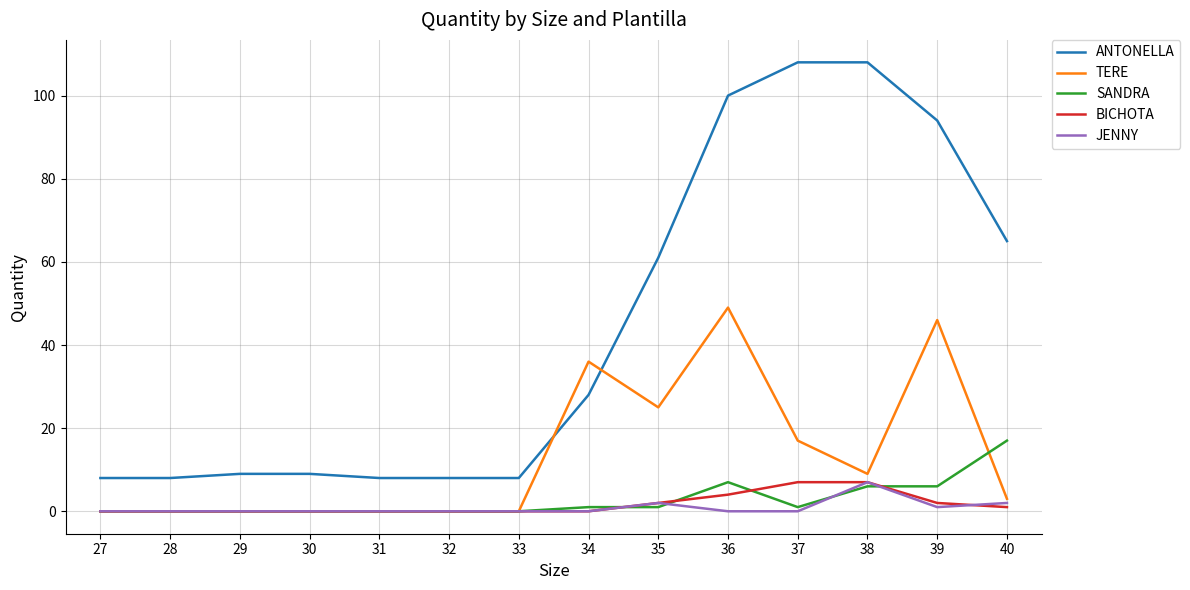

The value of JENNY at 38 is 7. True or false?

True